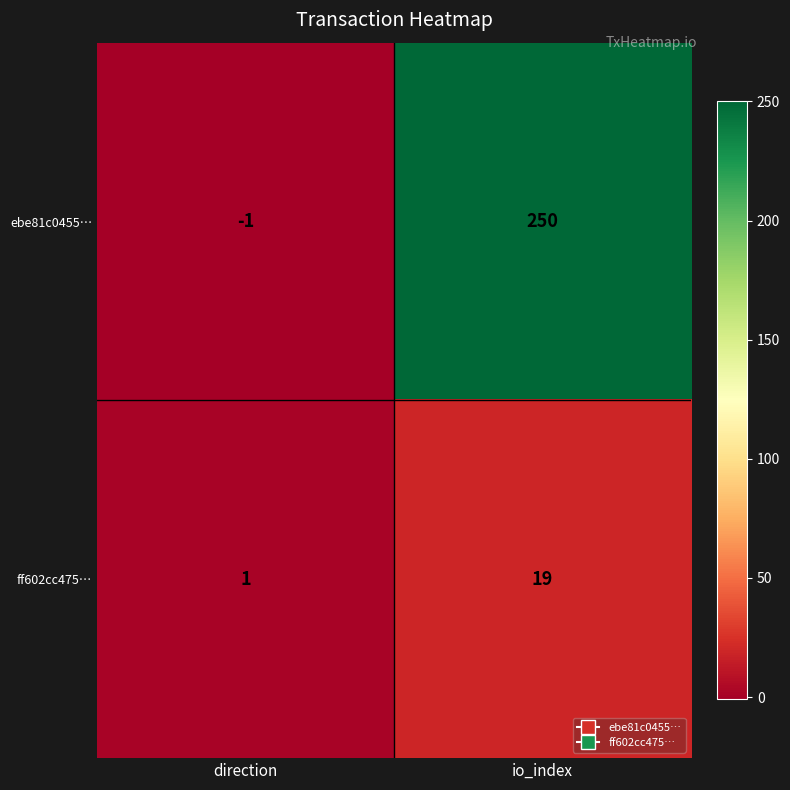

How many positive values does the ebe81c0455… series have?

1